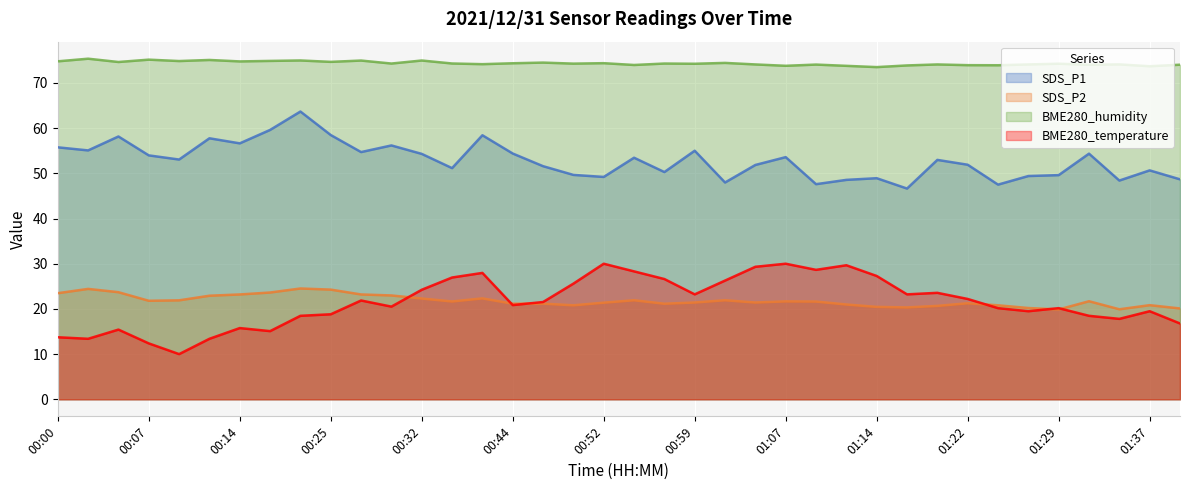

What are all the series names shown in the legend?

SDS_P1, SDS_P2, BME280_humidity, BME280_temperature